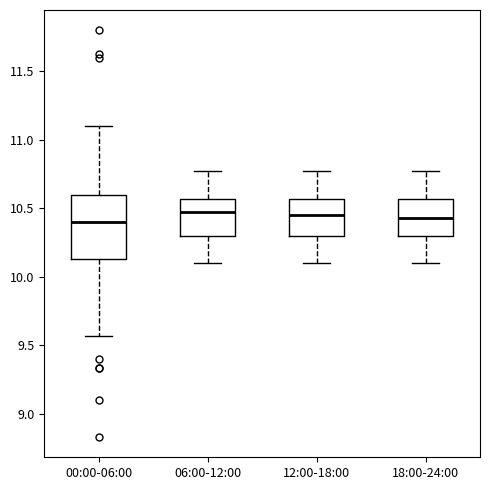

Where does the upper whisker of the box for 18:00-24:00 end on the y-axis? The values are not printed on the chart, so give them approximately, as read against the axis.

10.75